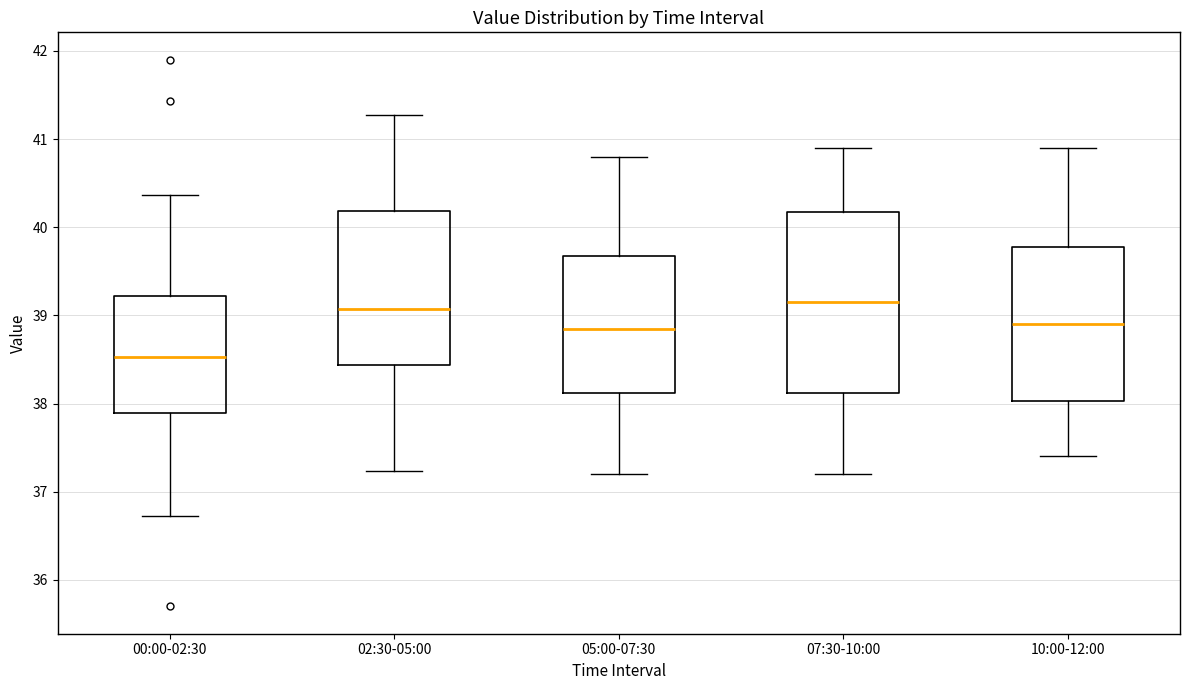

Comparing the boxes themselves (not the whiskers), which one is the tallest?

07:30-10:00